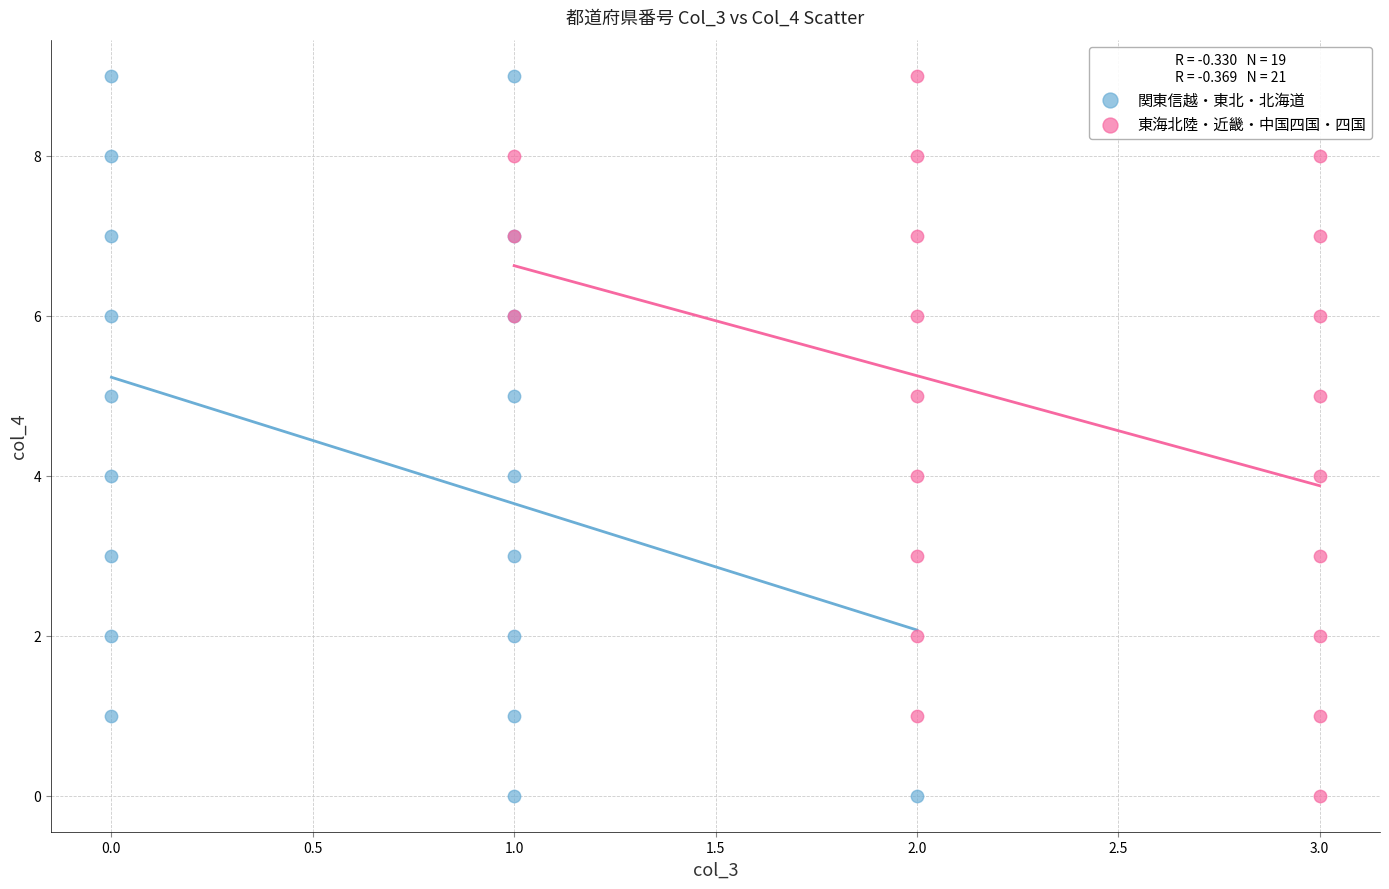

What are all the series names shown in the legend?

関東信越・東北・北海道, 東海北陸・近畿・中国四国・四国